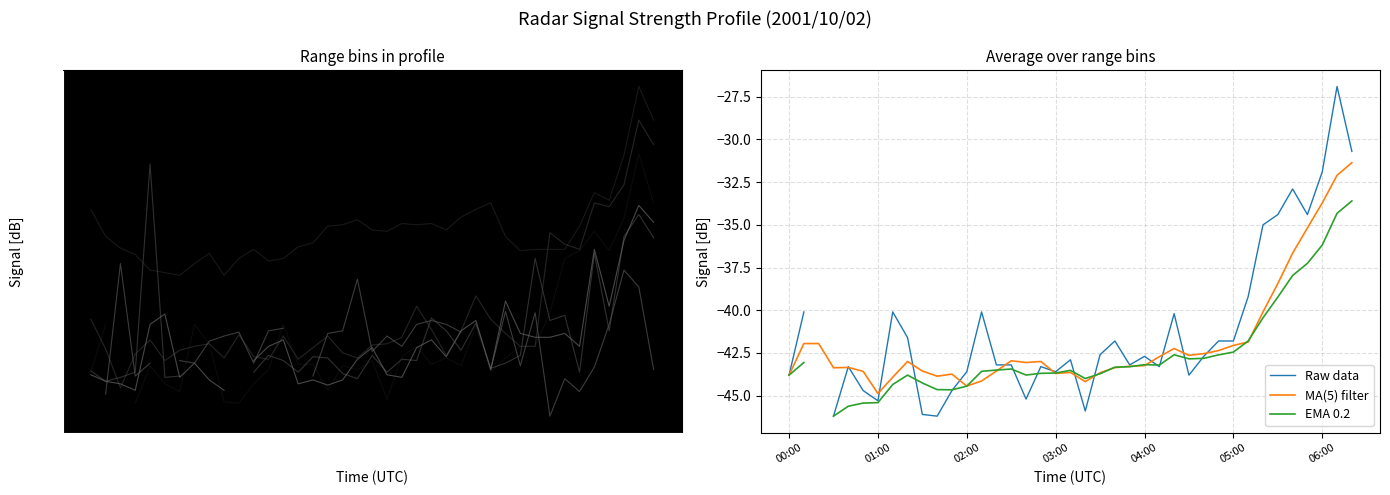

What is the highest value of the MA(5) filter series?

-31.4